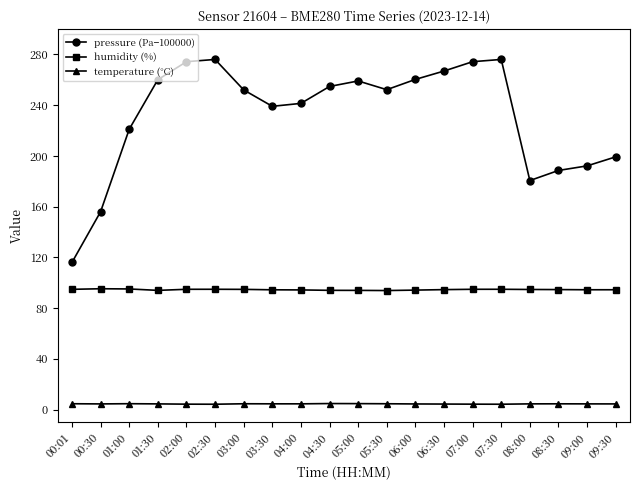

Which series has the widest spread of values?

pressure (Pa−100000)